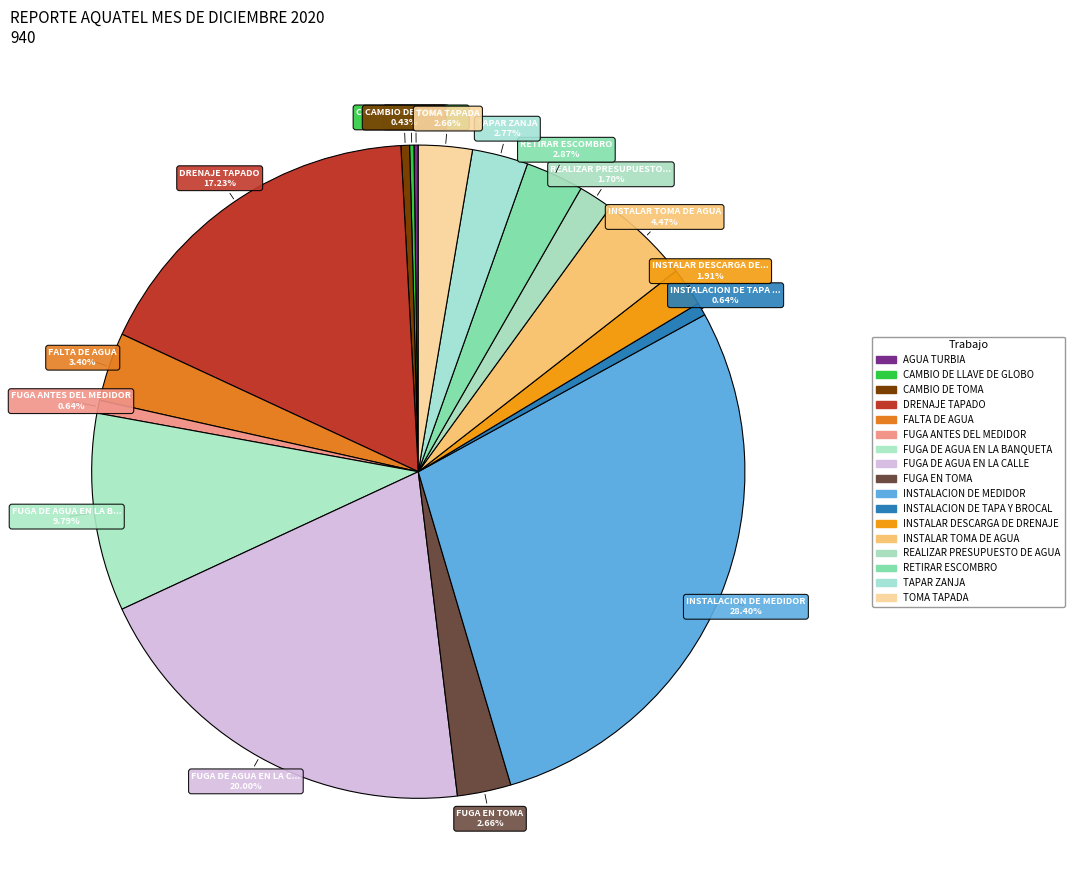

What percentage is the FUGA DE AGUA EN LA BANQUETA slice, to the nearest percent?

10%